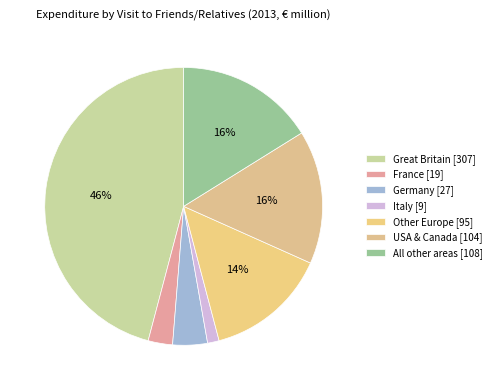

To the nearest percent, what is the combined percentage of All other areas and USA & Canada?

32%